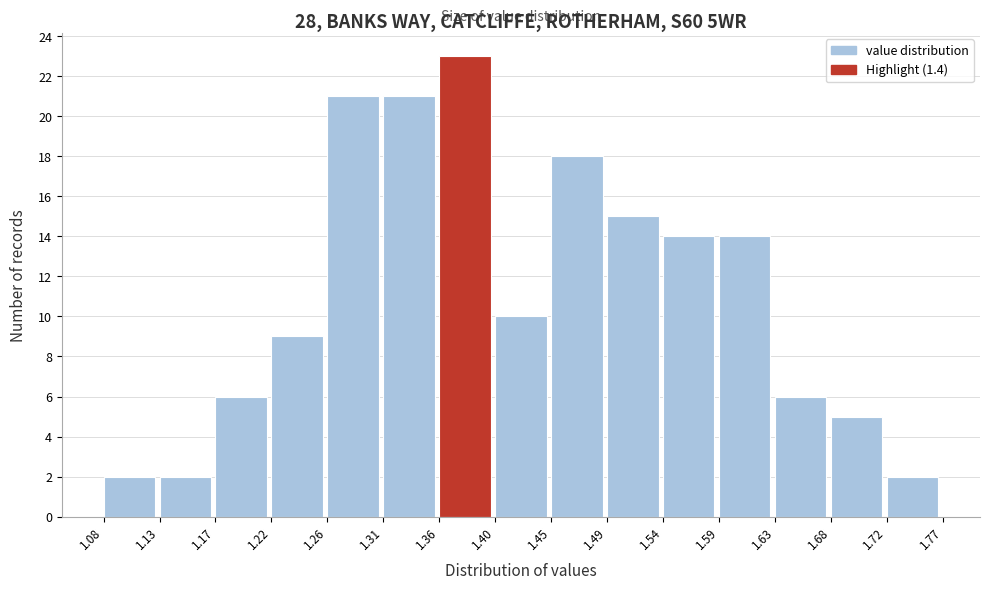

Reading left to right, transcribe this chart: for each bar, give the range it covers on the x-axis and its height. The values are not printed on the chart, so give them approximately, as read against the axis.

1.08 to 1.13: 2
1.13 to 1.17: 2
1.17 to 1.22: 6
1.22 to 1.26: 9
1.26 to 1.31: 21
1.31 to 1.36: 21
1.36 to 1.40: 23
1.40 to 1.45: 10
1.45 to 1.49: 18
1.49 to 1.54: 15
1.54 to 1.59: 14
1.59 to 1.63: 14
1.63 to 1.68: 6
1.68 to 1.72: 5
1.72 to 1.77: 2